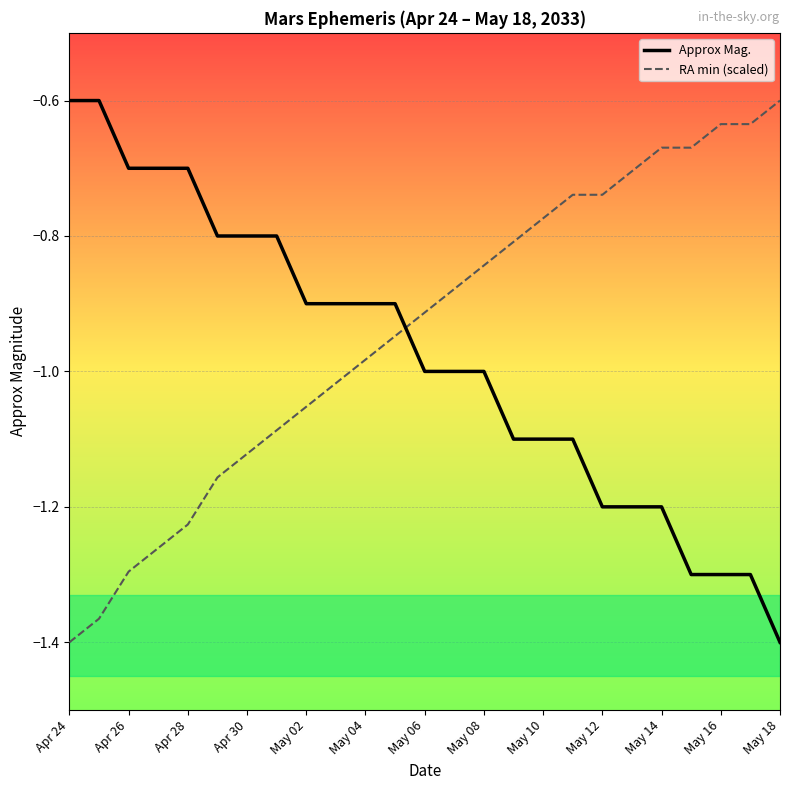

After their last crossing, which series has the higher values: RA min (scaled) or Approx Mag.?

RA min (scaled)